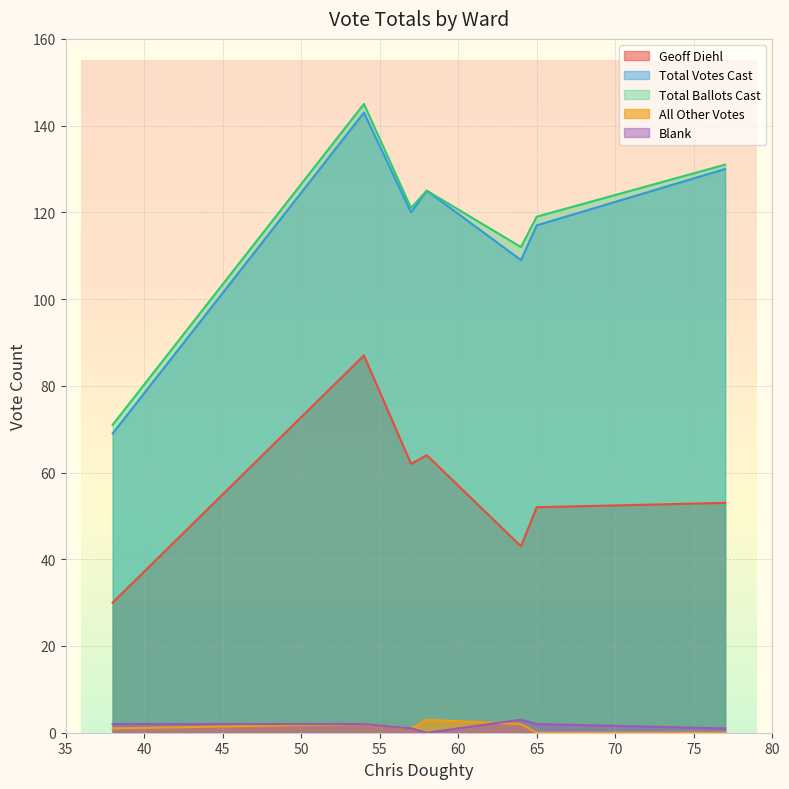

What is the total value across all series at Ward 2?

173